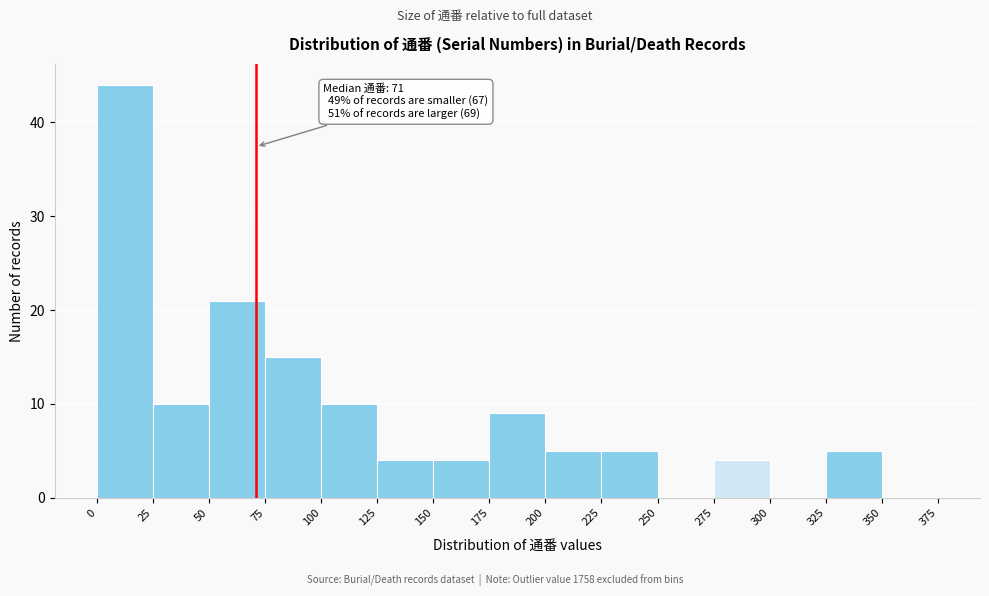

Which range on the x-axis has the tallest bar?

0 to 25